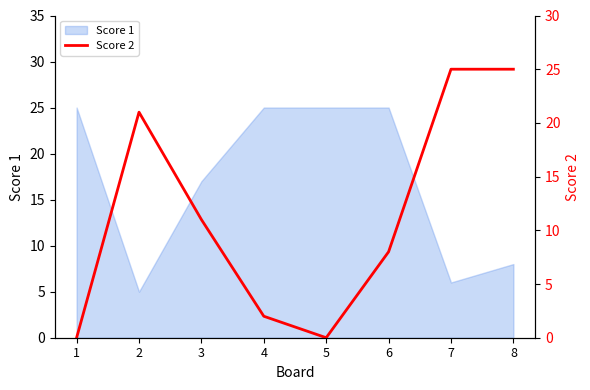

The chart shows a value of 12 at 2. True or false?

False